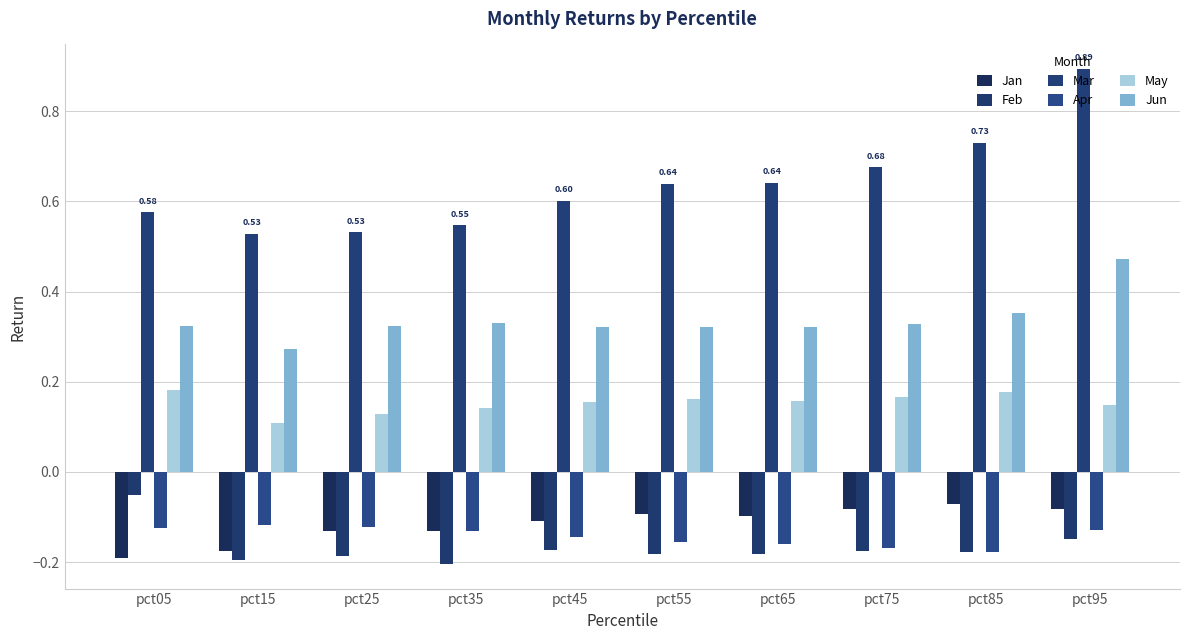

Reading left to right, list all the values displayed in this chart.

Jan: -0.2	-0.2	-0.1	-0.1	-0.1	-0.1	-0.1	-0.1	-0.1	-0.1
Feb: -0.1	-0.2	-0.2	-0.2	-0.2	-0.2	-0.2	-0.2	-0.2	-0.1
Mar: 0.6	0.5	0.5	0.5	0.6	0.6	0.6	0.7	0.7	0.9
Apr: -0.1	-0.1	-0.1	-0.1	-0.1	-0.2	-0.2	-0.2	-0.2	-0.1
May: 0.2	0.1	0.1	0.1	0.2	0.2	0.2	0.2	0.2	0.1
Jun: 0.3	0.3	0.3	0.3	0.3	0.3	0.3	0.3	0.4	0.5